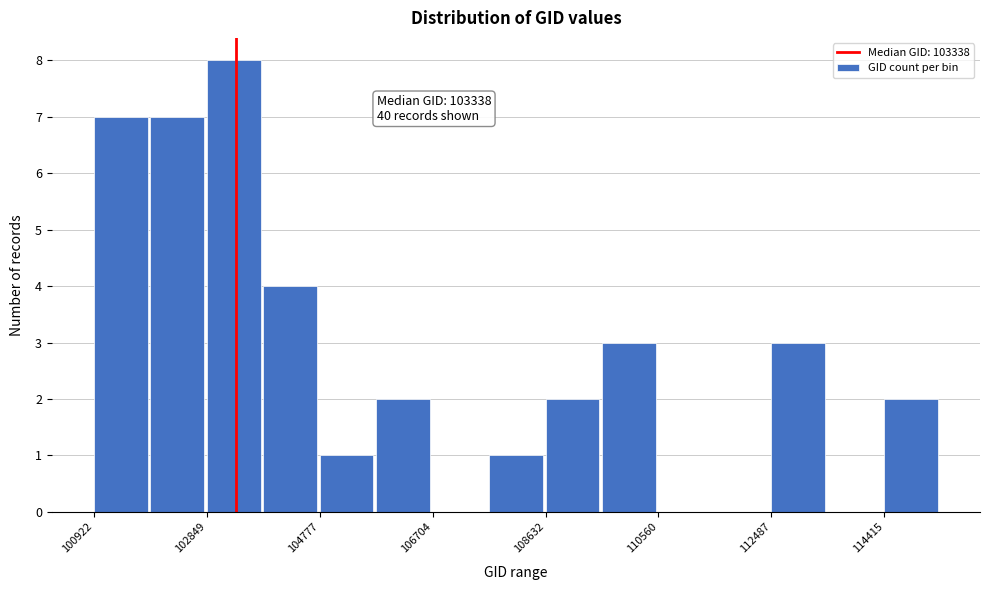

Which range on the x-axis has the tallest bar?

102800 to 103800